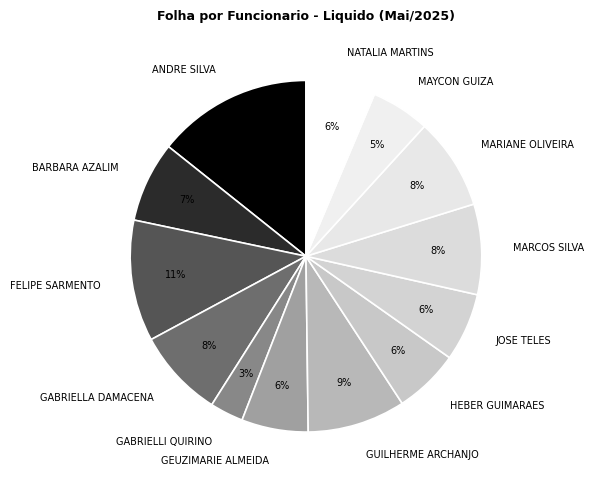

Does NATALIA MARTINS represent more than half of the total?

No